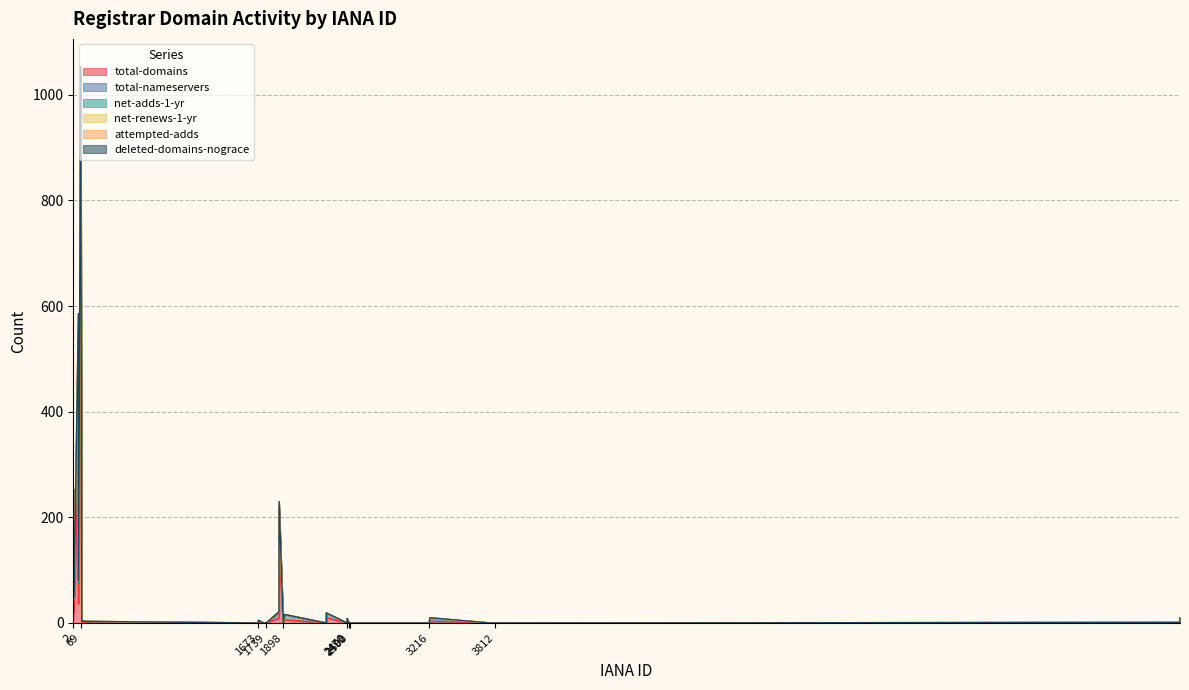

Reading left to right, transcribe all the data shown in this chart.

total-domains: 0	0	0	9	0	0	0	0	0	0	0	0	0	0	0	1	142	317	648	1	2	1	1	0	0	142	6	10	2	1	0	0	0	0	3	0	0	2	18	36
total-nameservers: 0	0	0	12	0	0	0	0	0	0	0	0	0	0	0	0	110	233	336	2	2	2	4	0	0	70	10	9	6	2	0	0	0	0	5	0	0	8	27	41
net-adds-1-yr: 0	0	0	0	0	0	0	0	0	0	0	0	0	0	0	0	1	9	14	0	0	0	0	0	0	5	0	0	0	0	0	0	0	0	1	0	0	0	0	1
net-renews-1-yr: 0	0	0	0	0	0	0	0	0	0	0	0	0	0	0	0	1	12	26	0	0	0	0	0	0	1	0	0	0	0	0	0	0	0	0	0	0	0	1	2
attempted-adds: 0	0	0	0	0	0	0	0	0	0	0	0	0	0	0	0	1	9	14	0	0	0	0	0	0	7	0	0	0	0	0	0	0	0	1	0	0	0	0	1
deleted-domains-nograce: 0	0	0	0	0	0	0	0	0	0	0	0	0	0	0	0	0	6	15	0	0	0	0	0	0	5	0	0	0	0	0	0	0	0	0	0	0	0	2	0